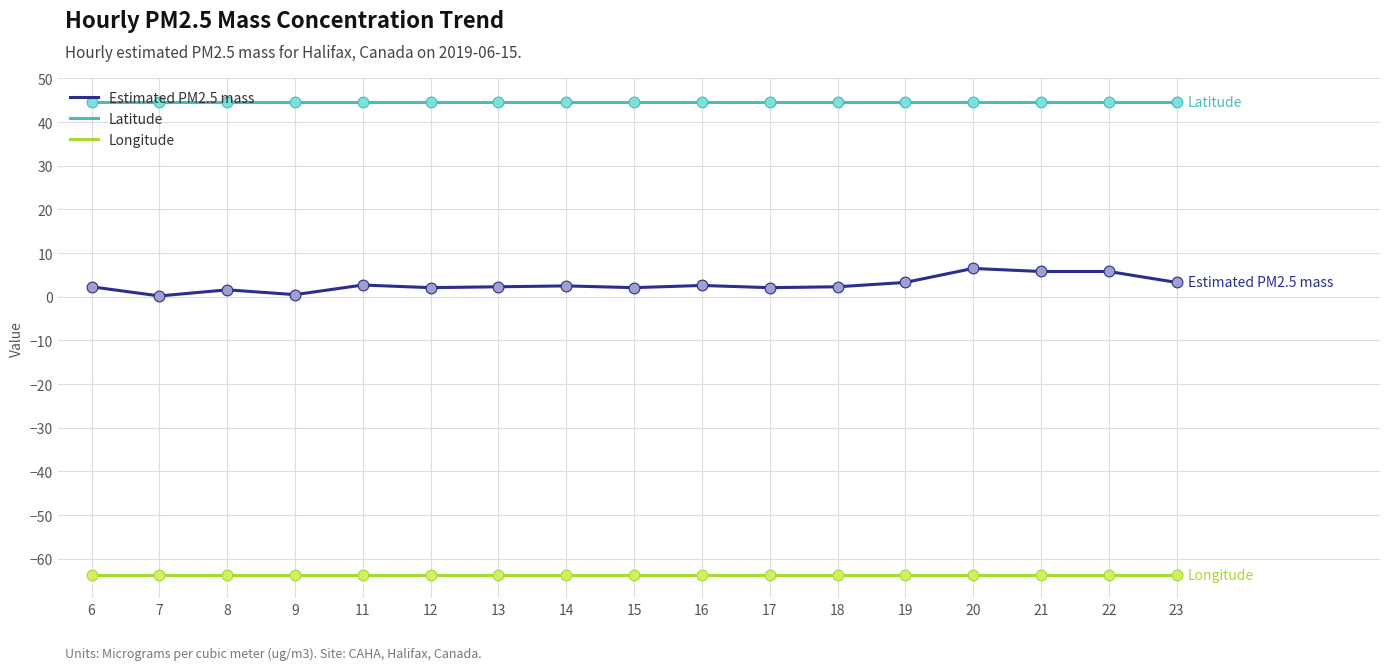

Which series has the widest spread of values?

Estimated PM2.5 mass